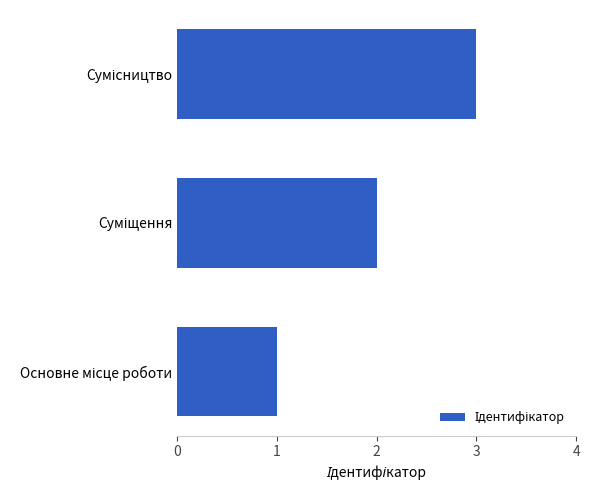

What is the sum of all values?

6